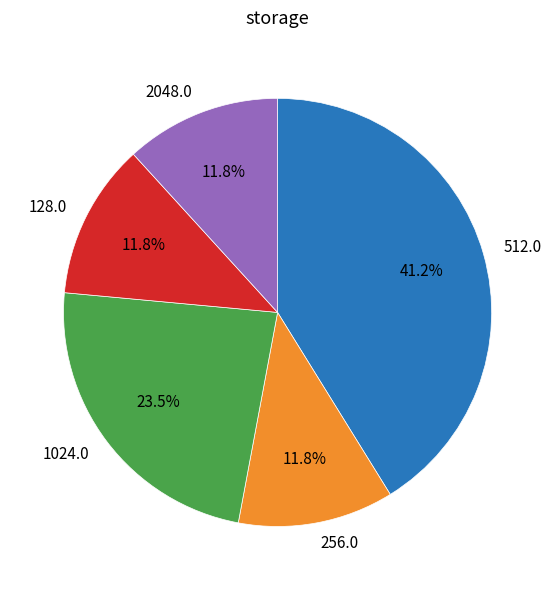

Do 2048.0 and 512.0 together represent more than half of the pie?

Yes